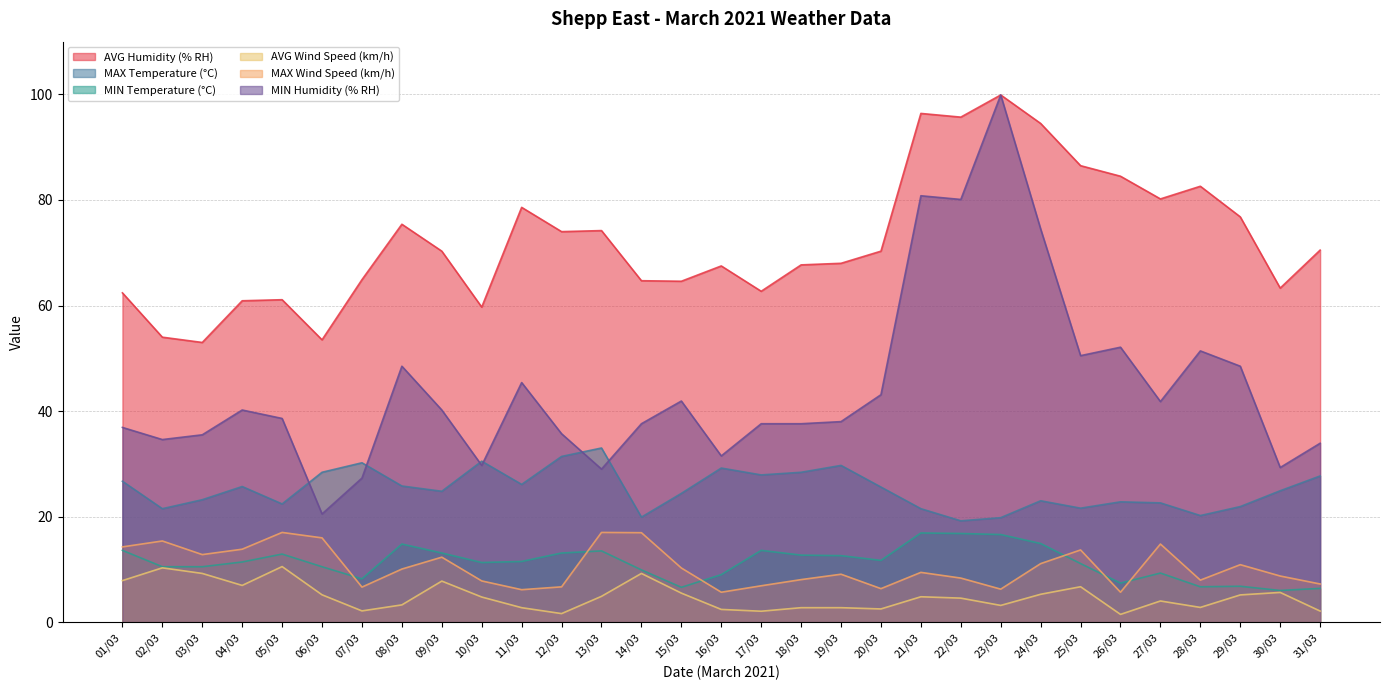

Reading right to left, what are all the values shown in this chart?

AVG Humidity (% RH): 70.5	63.3	76.8	82.6	80.2	84.5	86.5	94.5	99.9	95.7	96.4	70.3	68.0	67.7	62.7	67.5	64.6	64.7	74.2	74.0	78.6	59.7	70.3	75.4	64.9	53.5	61.1	60.9	53.0	54.0	62.4
MAX Temperature (°C): 27.7	24.9	21.9	20.2	22.6	22.8	21.6	23.0	19.8	19.2	21.5	25.6	29.7	28.4	27.9	29.2	24.4	19.9	33.0	31.4	26.1	30.5	24.8	25.8	30.2	28.4	22.4	25.7	23.2	21.5	26.7
MIN Temperature (°C): 6.4	6.0	6.8	6.7	9.3	7.4	11.1	14.9	16.6	16.8	16.9	11.7	12.6	12.7	13.6	9.0	6.6	9.9	13.5	13.1	11.5	11.3	13.1	14.8	8.2	10.5	12.9	11.4	10.5	10.5	13.6
AVG Wind Speed (km/h): 2.1	5.6	5.2	2.8	4.0	1.5	6.7	5.3	3.2	4.5	4.8	2.5	2.7	2.7	2.1	2.4	5.5	9.2	4.9	1.6	2.7	4.8	7.8	3.3	2.1	5.2	10.5	7.0	9.2	10.3	7.9
MAX Wind Speed (km/h): 7.2	8.7	10.9	8.0	14.8	5.7	13.7	11.1	6.2	8.3	9.4	6.3	9.1	8.1	6.9	5.7	10.3	16.9	17.0	6.7	6.2	7.8	12.3	10.1	6.6	16.0	17.0	13.8	12.8	15.4	14.3
MIN Humidity (% RH): 33.9	29.3	48.5	51.4	41.8	52.1	50.5	74.5	99.9	80.1	80.8	43.1	38.0	37.6	37.6	31.5	41.9	37.6	29.0	35.7	45.4	29.7	40.2	48.5	27.3	20.5	38.6	40.2	35.5	34.6	36.9